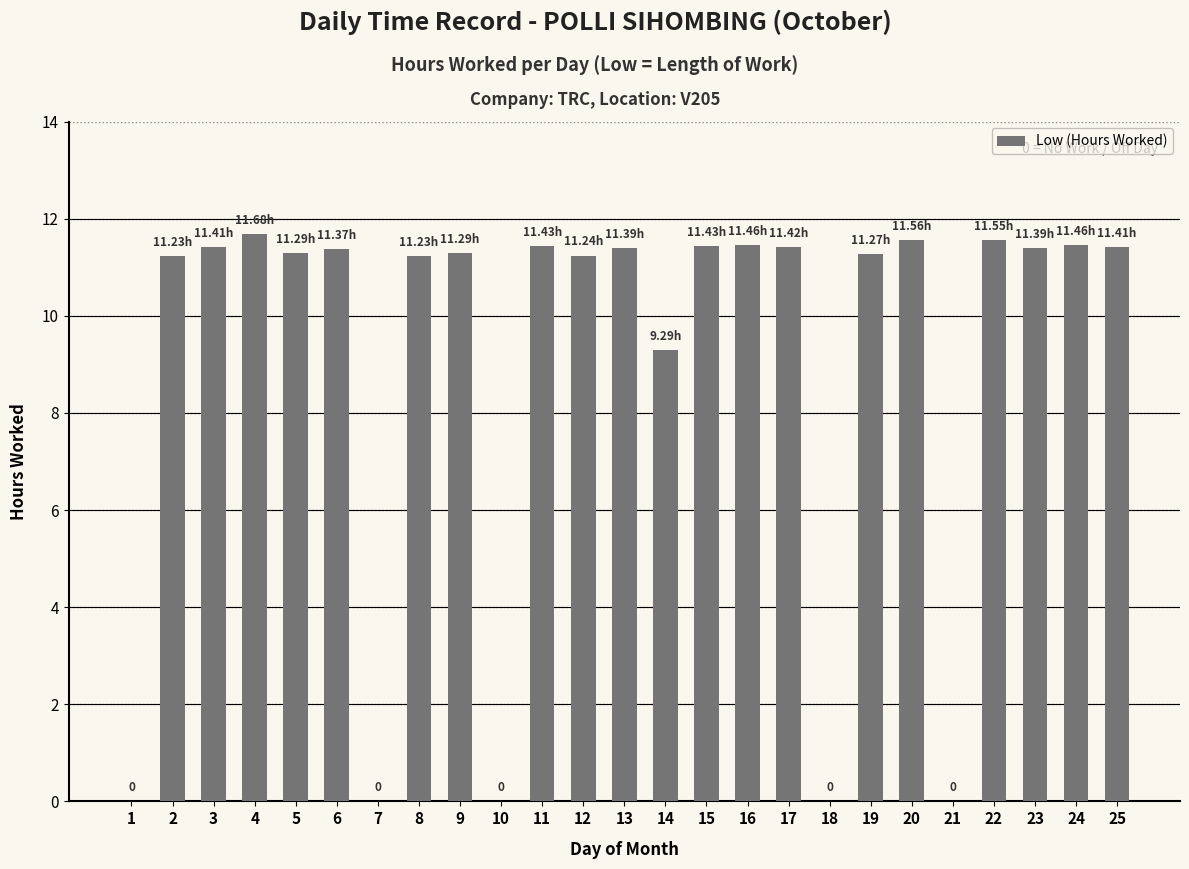

What is the sum of the values at 16 and 4?

23.1